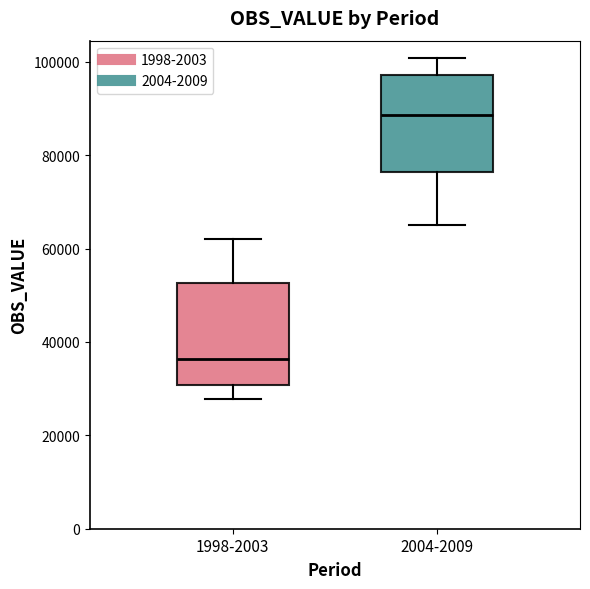

Reading left to right, read every box against the y-axis: the position of its median line, the range the box covers, and the ends of its whiskers. The values are not printed on the chart, so give them approximately, as read against the axis.

1998-2003: median 36000, box 30000 to 52000, whiskers 28000 to 62000
2004-2009: median 88000, box 76000 to 98000, whiskers 64000 to 100000